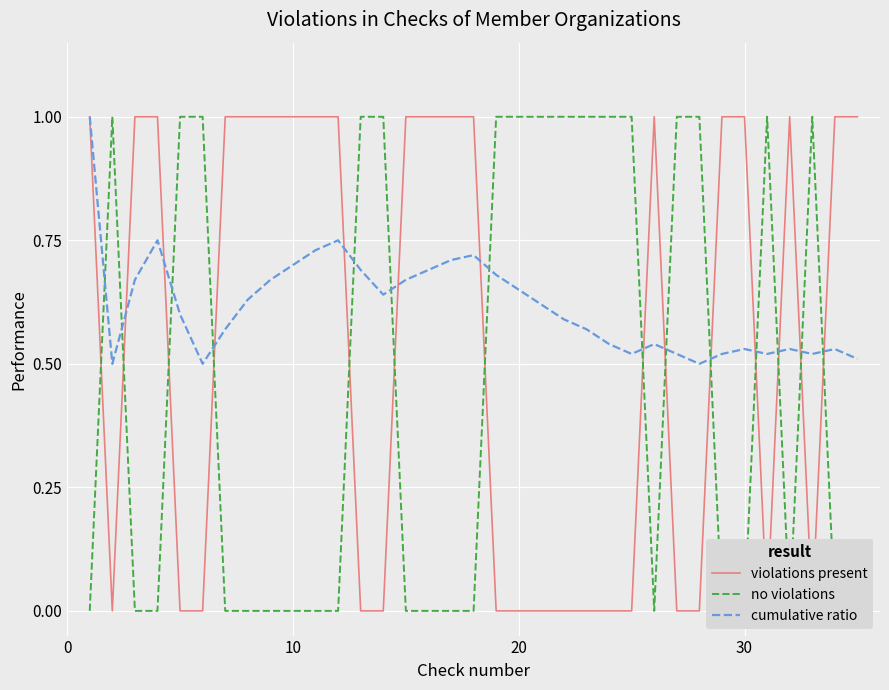

How many lines are shown in the chart?

3